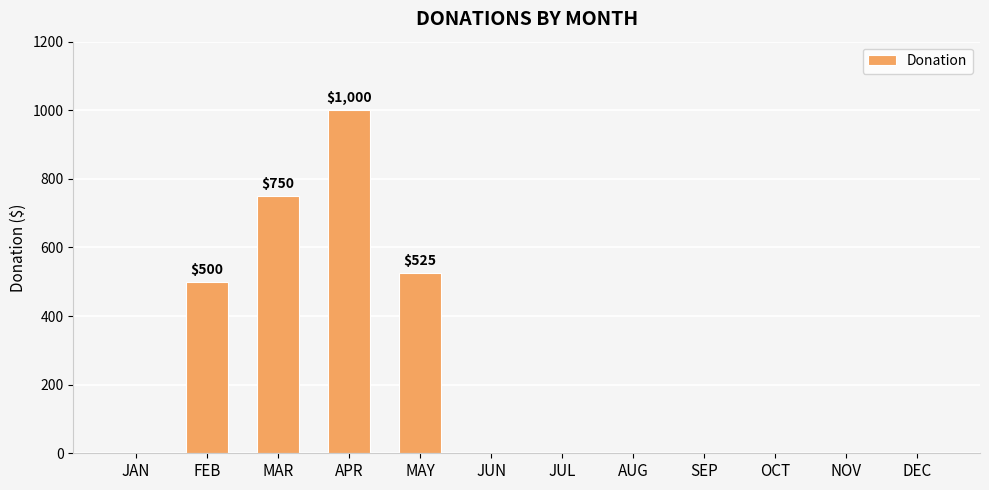

Read the value at FEB.

500